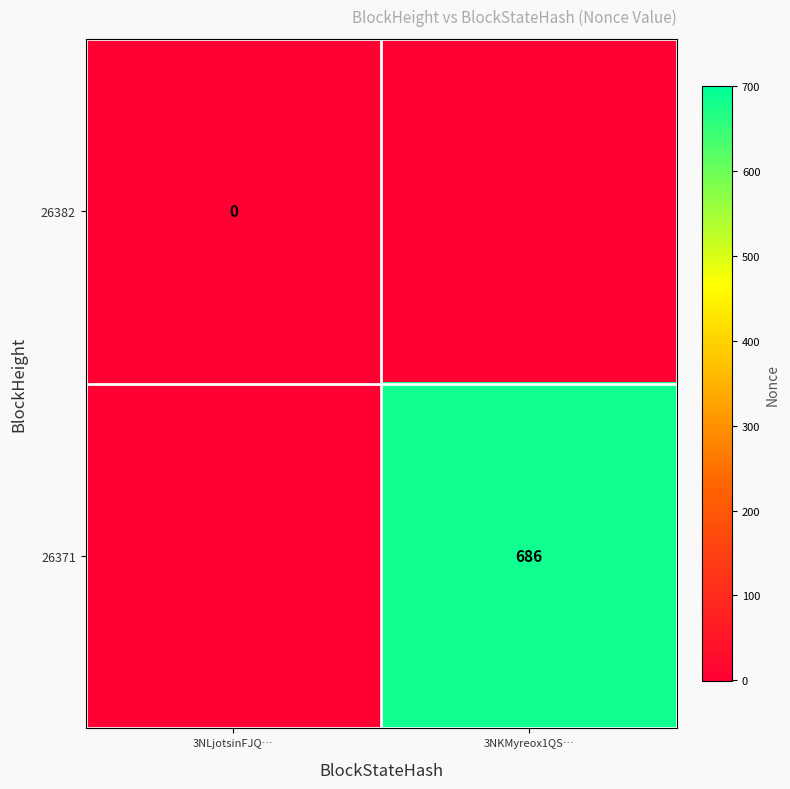

True or false: 26371 has a value of 141 at 3NKMyreox1QS….

False